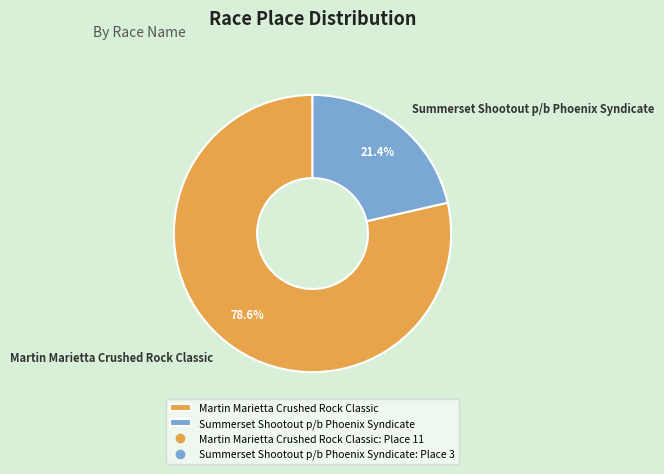

Is there any slice that represents more than half of the pie?

Yes